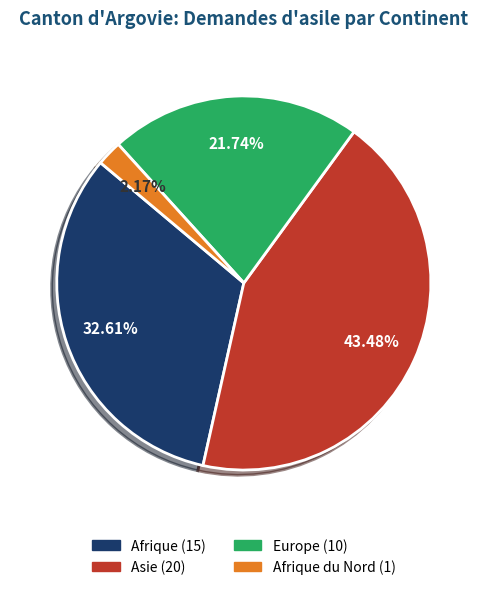

Is there any slice that represents more than half of the pie?

No